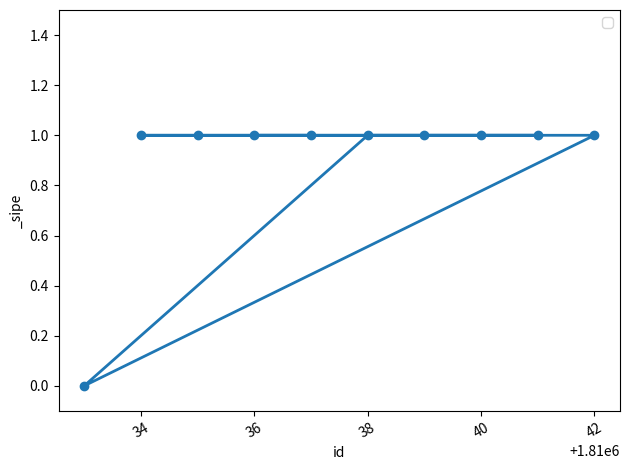

What is the label of the 7th point from the left?

1810039